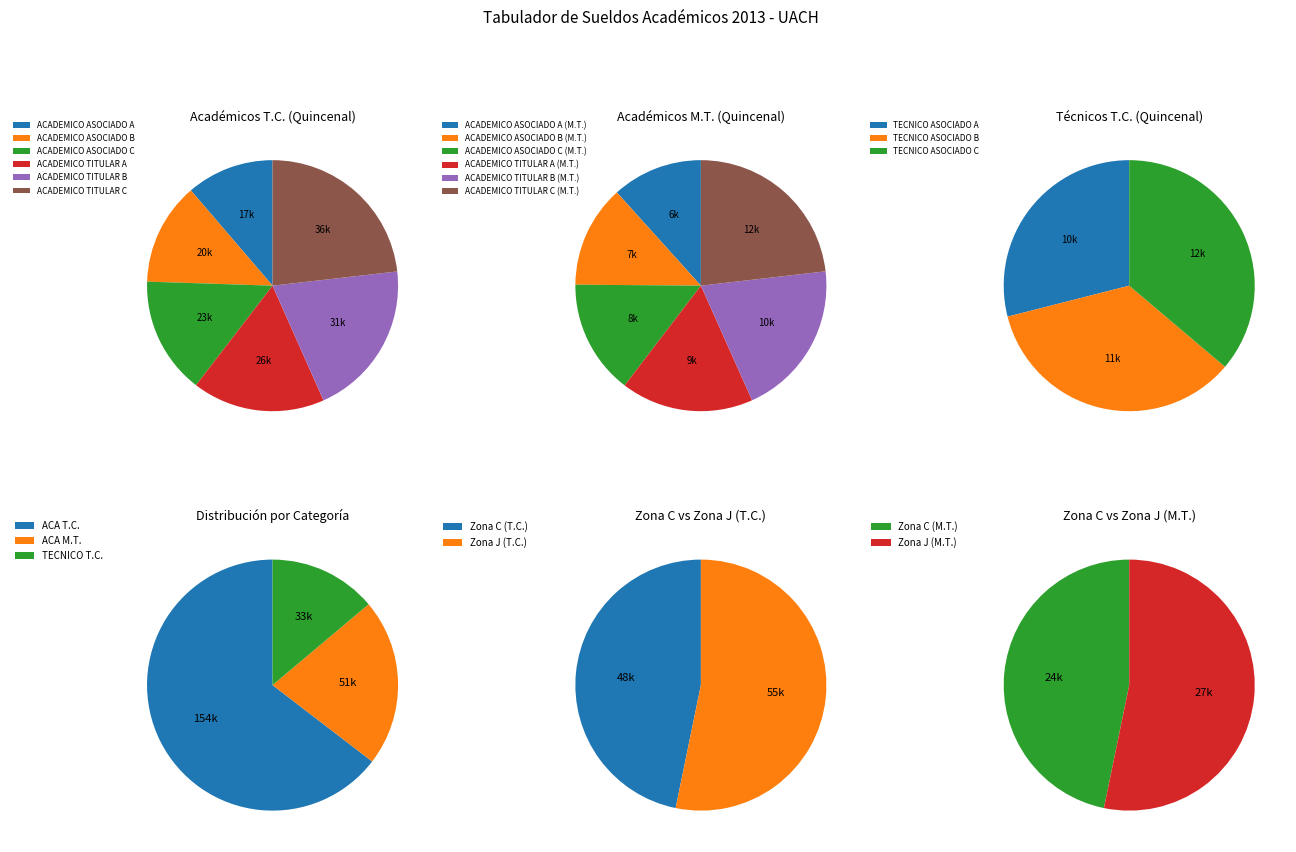

To the nearest percent, what is the difference between the AAB-C and ATA-J slice percentages?

3%